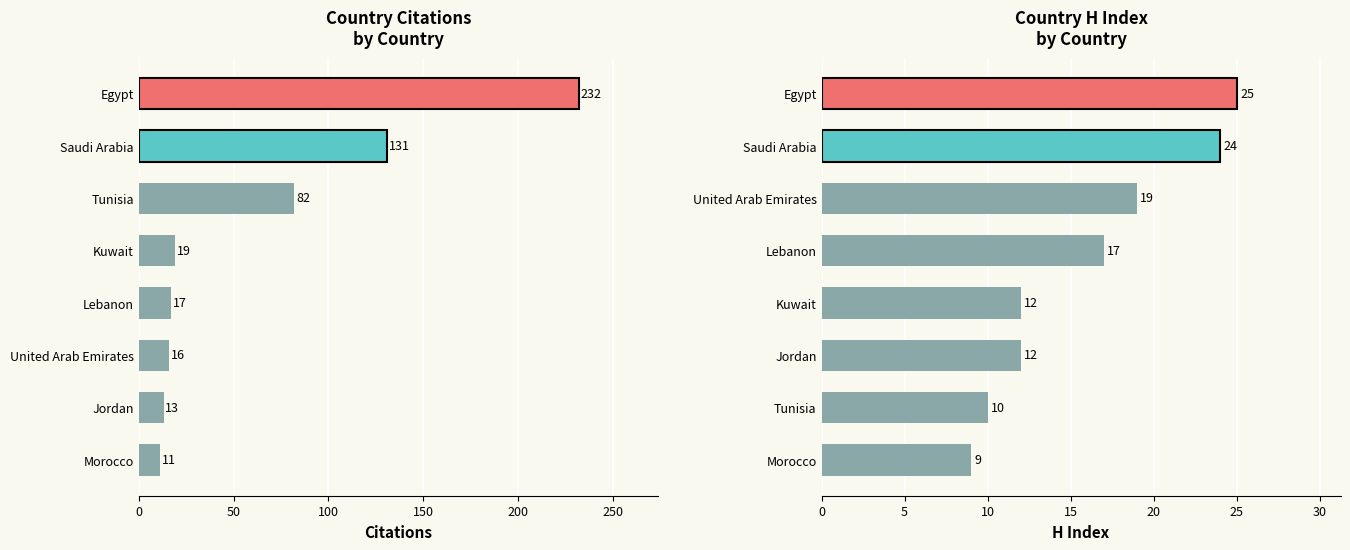

Are the bars grouped side by side (vs. stacked)?

Yes